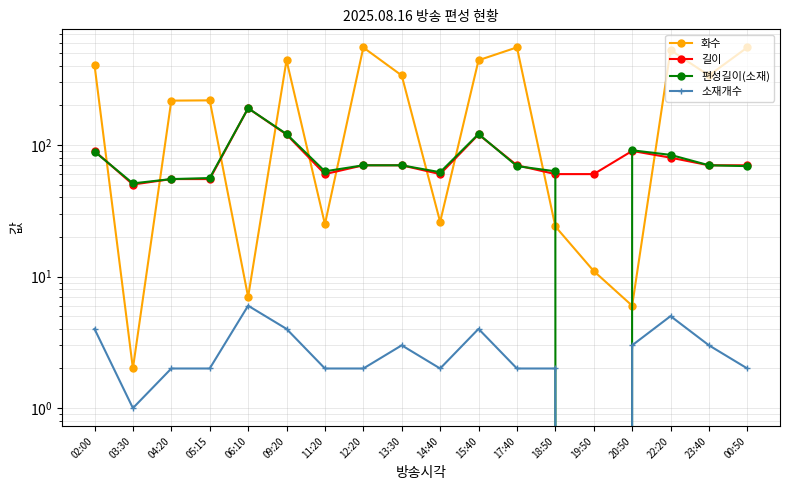

In 소재개수, how many points are lower than both neighbors (excluding endpoints)?

3